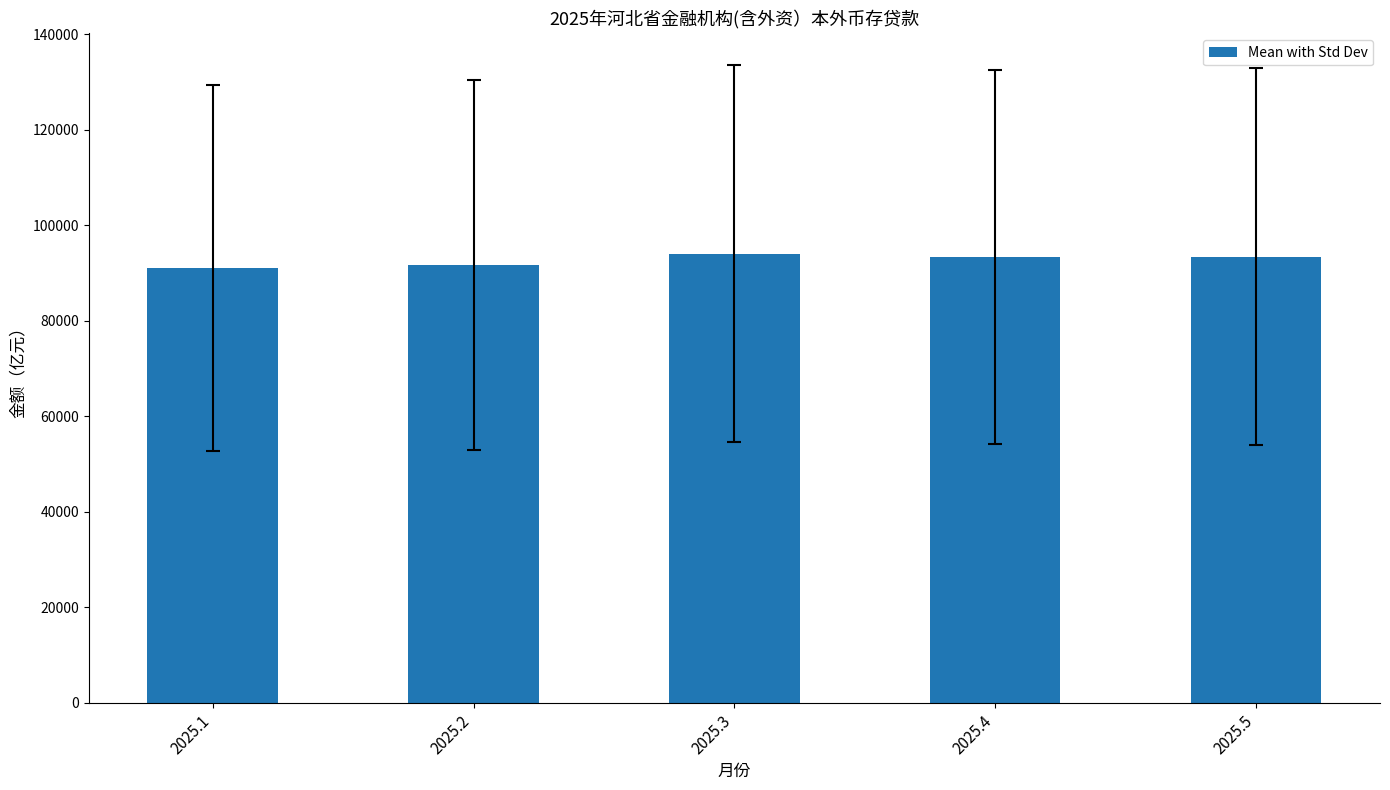

What is the sum of the values at 2025.4 and 2025.2?

184960.9